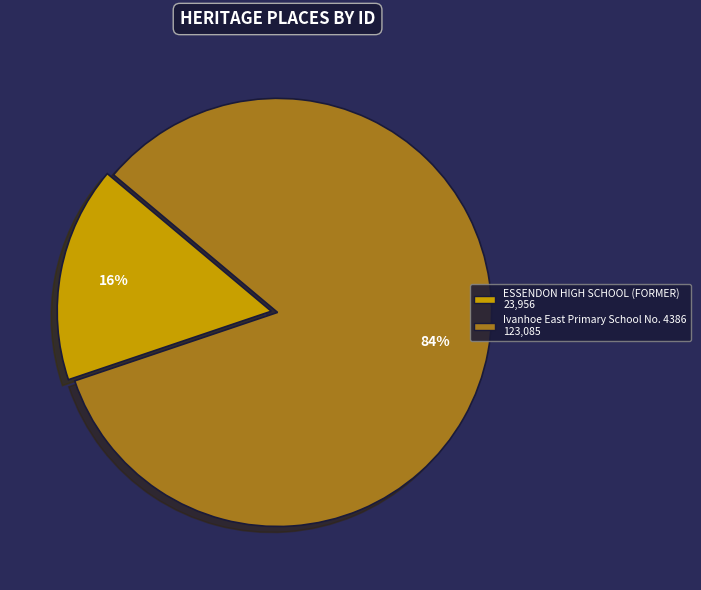

Count the number of slices in the pie.

2